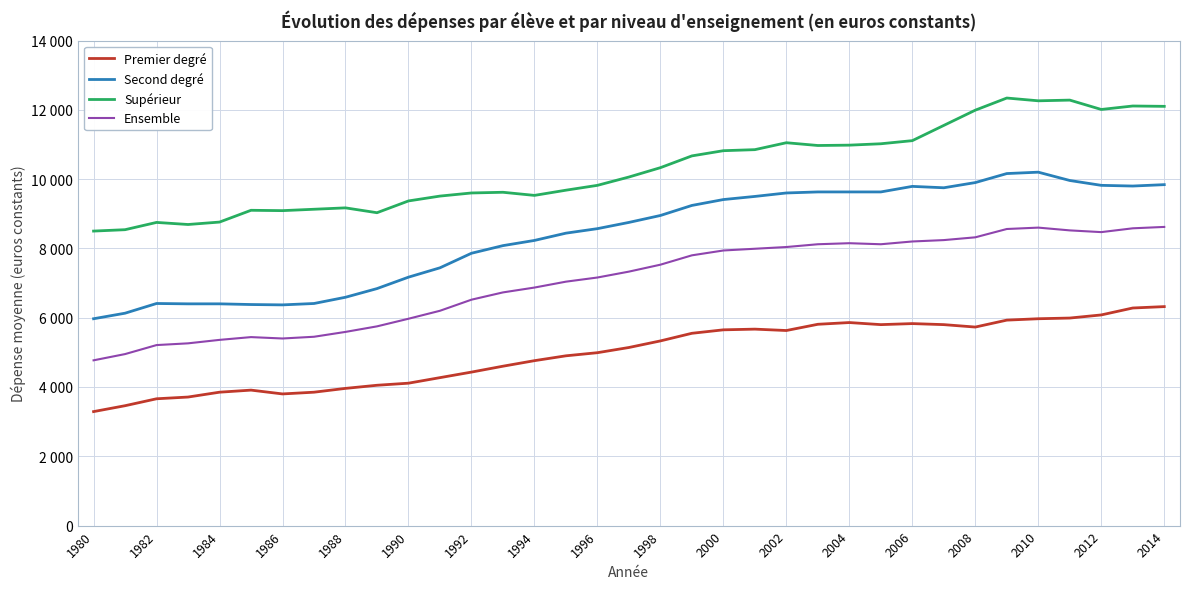

True or false: Premier degré and Second degré intersect in this chart.

False